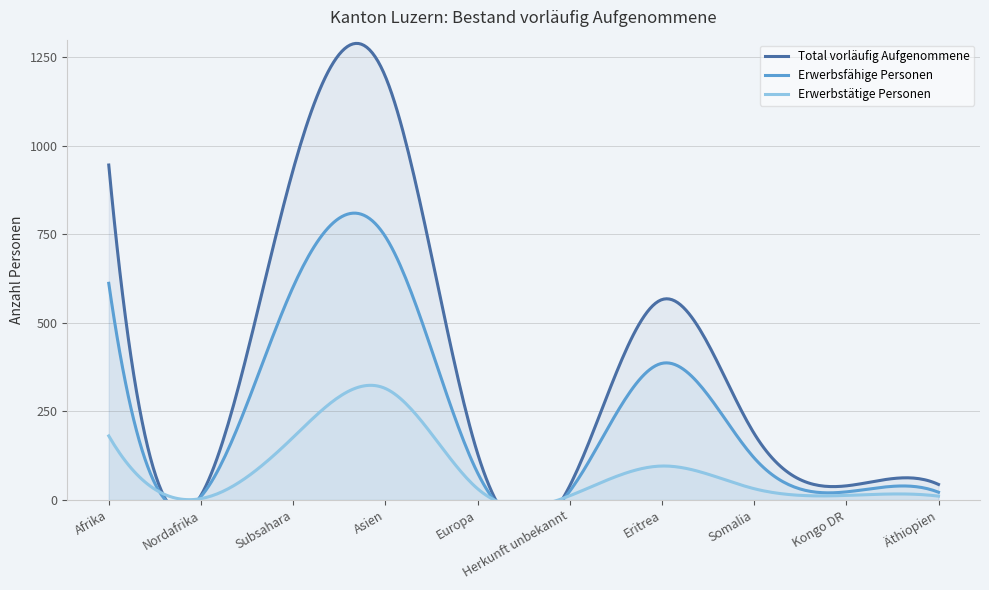

True or false: Erwerbstätige Personen and Total vorläufig Aufgenommene intersect in this chart.

False